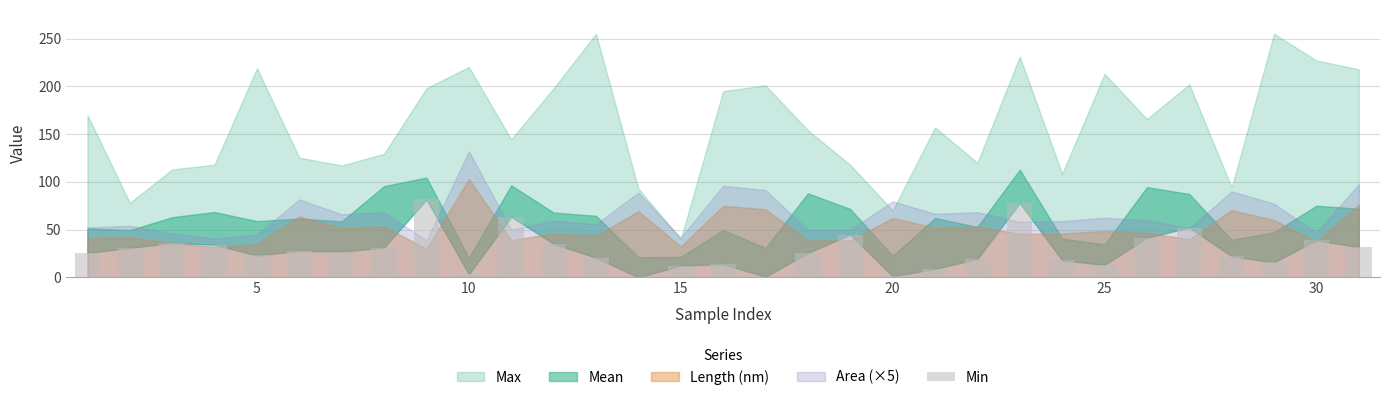

What is the maximum value shown in the chart?

81.5